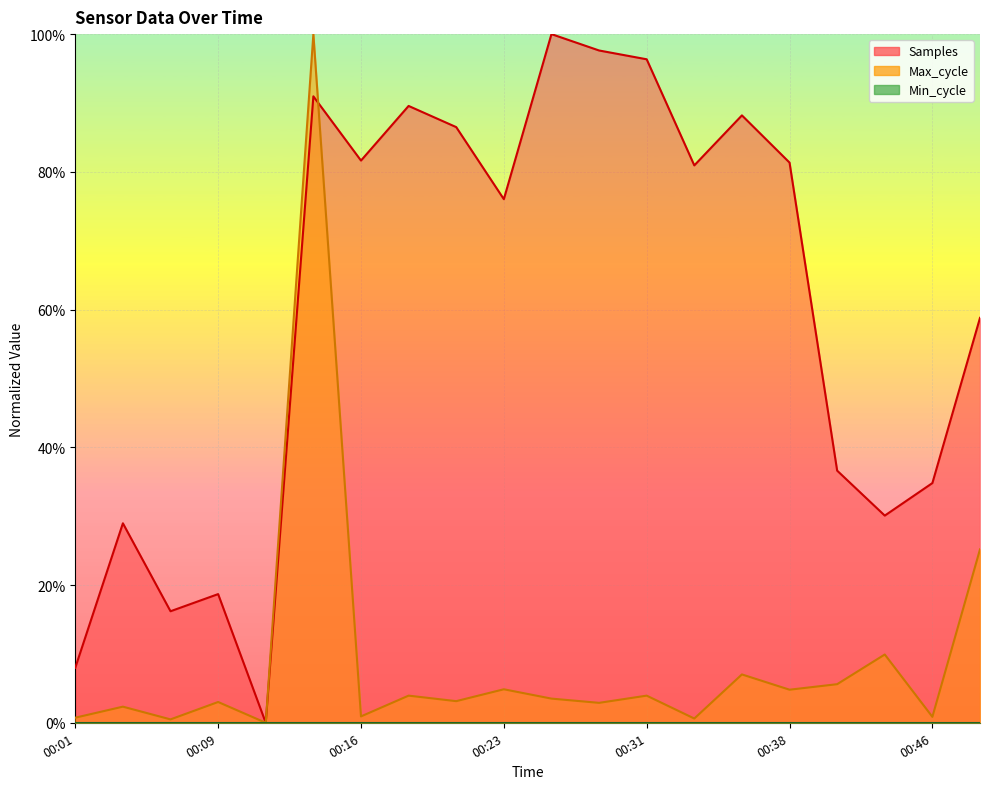

How many times do Samples and Max_cycle cross each other?

1